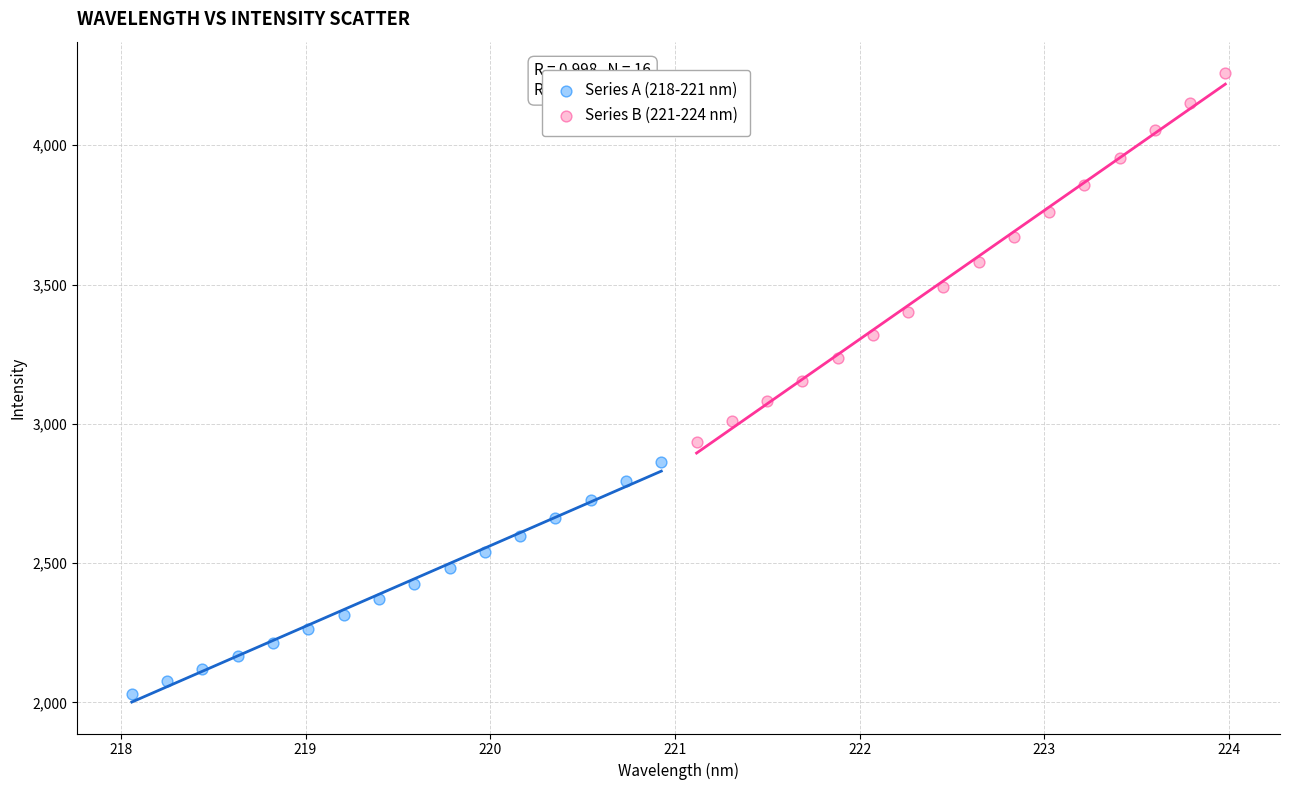

Which series reaches the maximum Y coordinate?

Series B (221-224 nm)